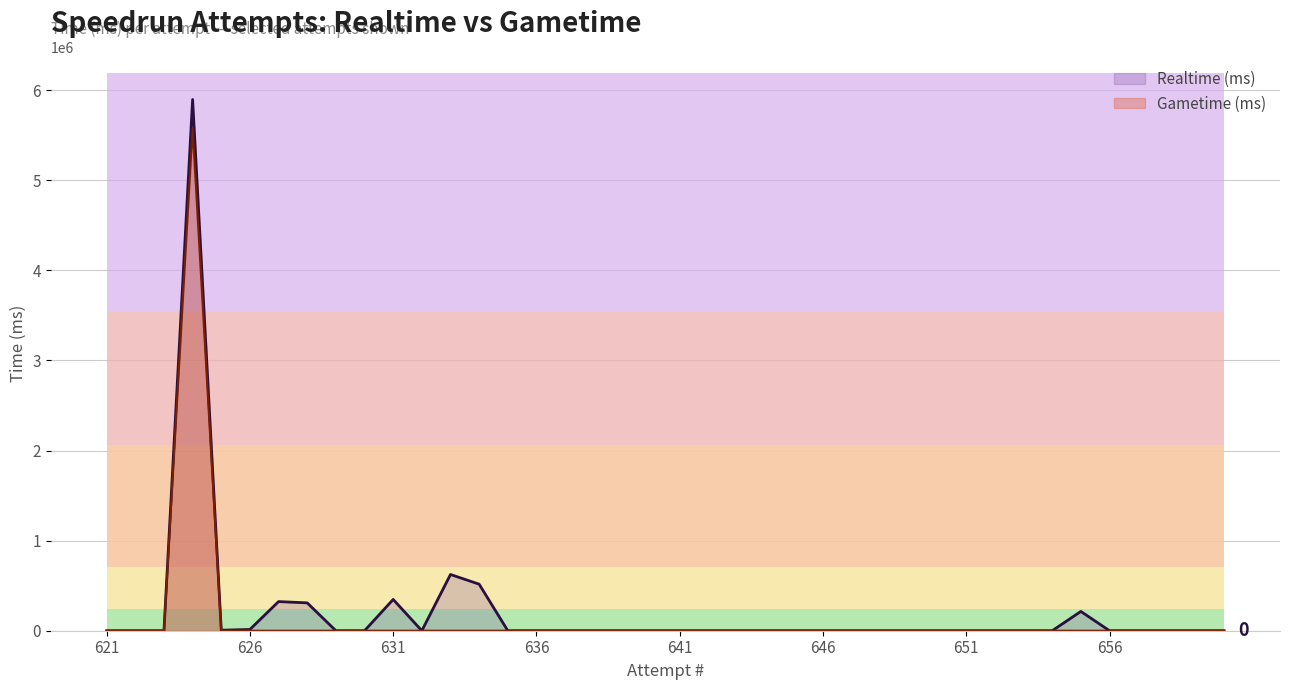

In Realtime (ms), how many points are lower than both neighbors (excluding endpoints)?

2